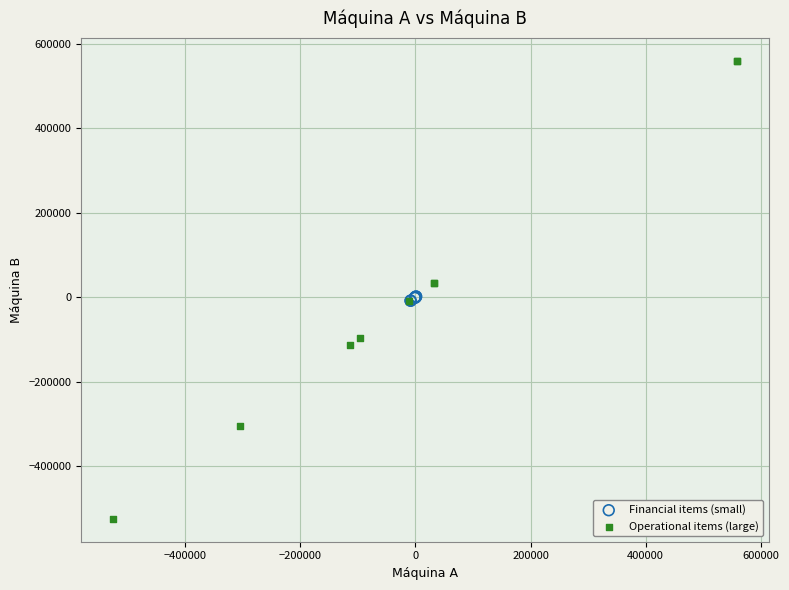

Which series contains the highest Y value?

Operational items (large)